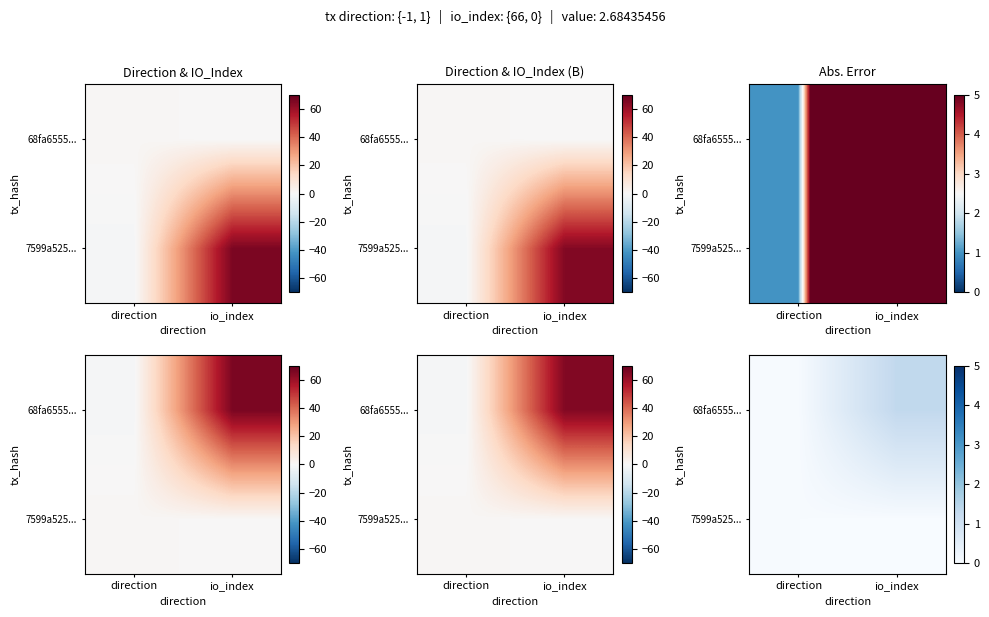

Is the value of 7599a525... at io_index greater than the value of 68fa6555... at direction?

No